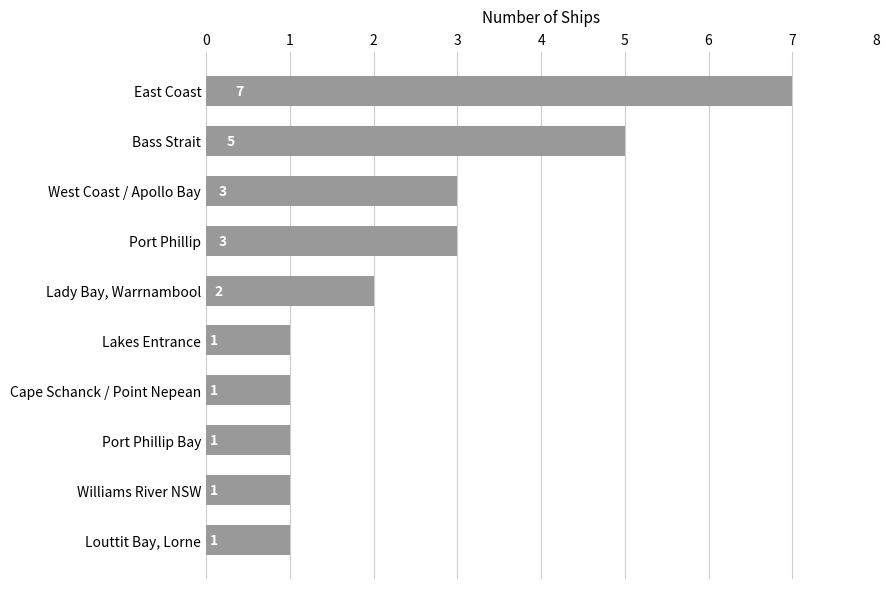

How many values are between 1 and 3?

8